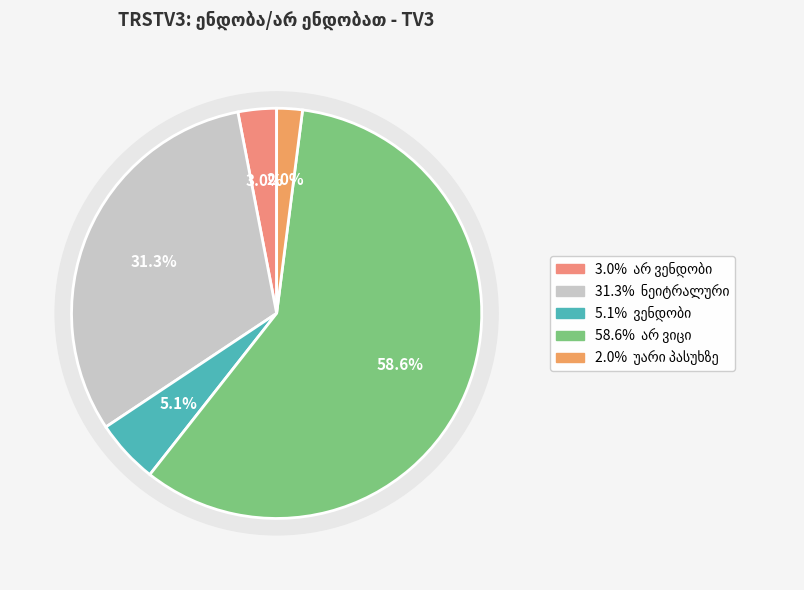

Which category has the smallest portion of the pie?

უარი პასუხზე